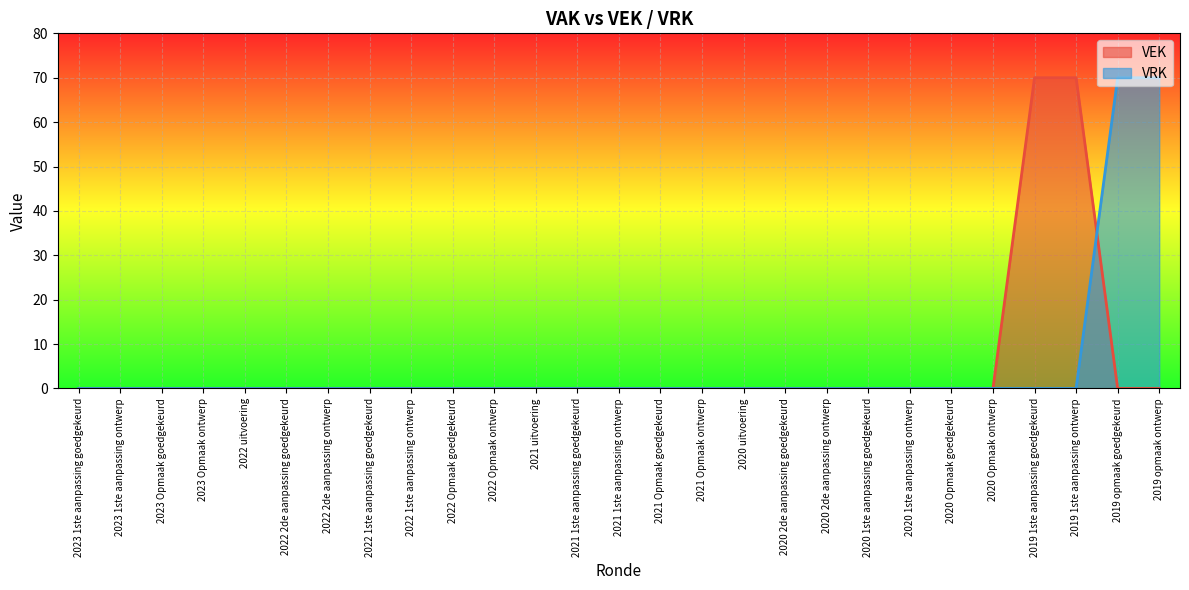

What is the maximum value for VEK?

70